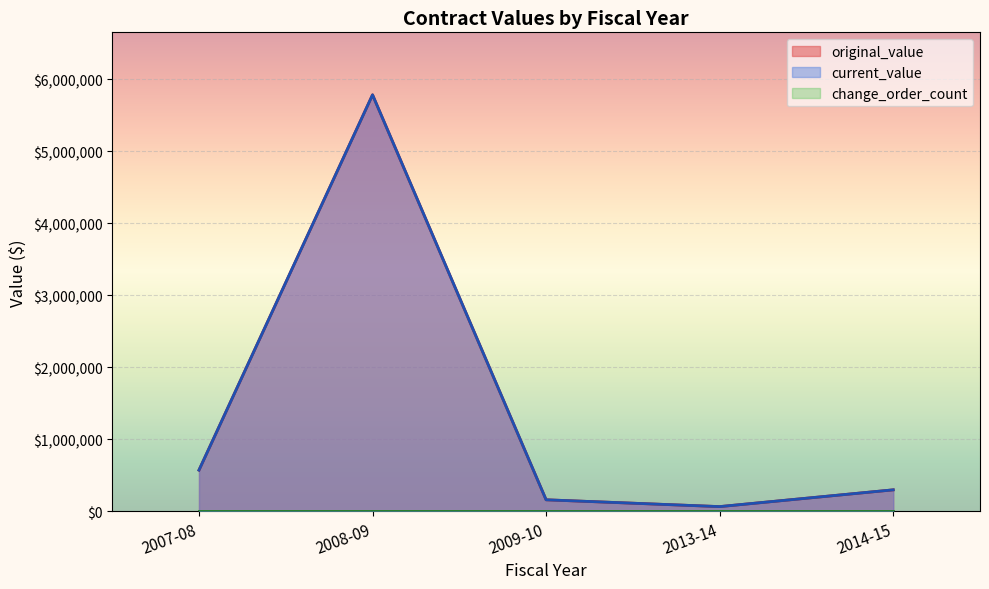

Which series has the widest spread of values?

original_value